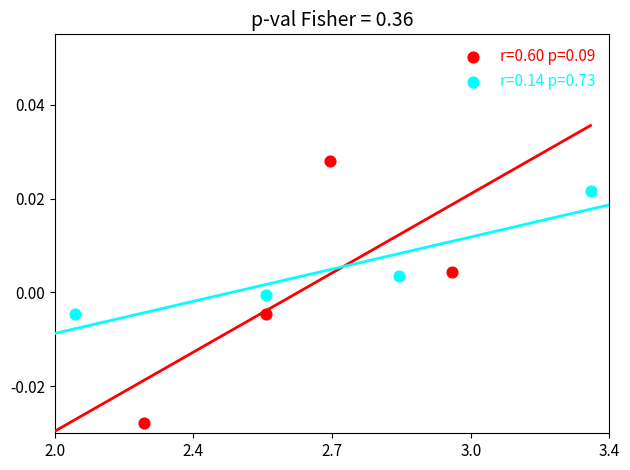

Which series has the widest spread of Y values?

r=0.60 p=0.09